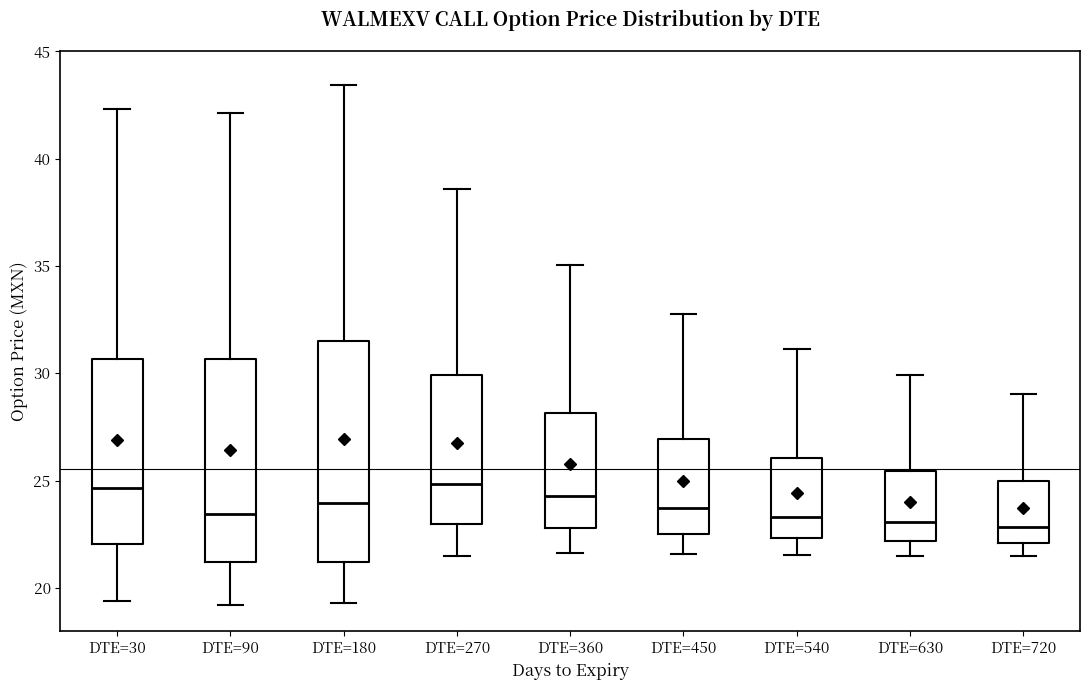

Reading left to right, transcribe this box plot: for each box, give where its median line is, the range the box spans, and where its two whiskers end, as read against the y-axis. The values are not printed on the chart, so give them approximately, as read against the axis.

DTE=30: median 24.5, box 22.0 to 30.5, whiskers 19.5 to 42.5
DTE=90: median 23.5, box 21.0 to 30.5, whiskers 19.0 to 42.0
DTE=180: median 24.0, box 21.0 to 31.5, whiskers 19.5 to 43.5
DTE=270: median 25.0, box 23.0 to 30.0, whiskers 21.5 to 38.5
DTE=360: median 24.5, box 23.0 to 28.0, whiskers 21.5 to 35.0
DTE=450: median 23.5, box 22.5 to 27.0, whiskers 21.5 to 33.0
DTE=540: median 23.5, box 22.5 to 26.0, whiskers 21.5 to 31.0
DTE=630: median 23.0, box 22.0 to 25.5, whiskers 21.5 to 30.0
DTE=720: median 23.0, box 22.0 to 25.0, whiskers 21.5 to 29.0